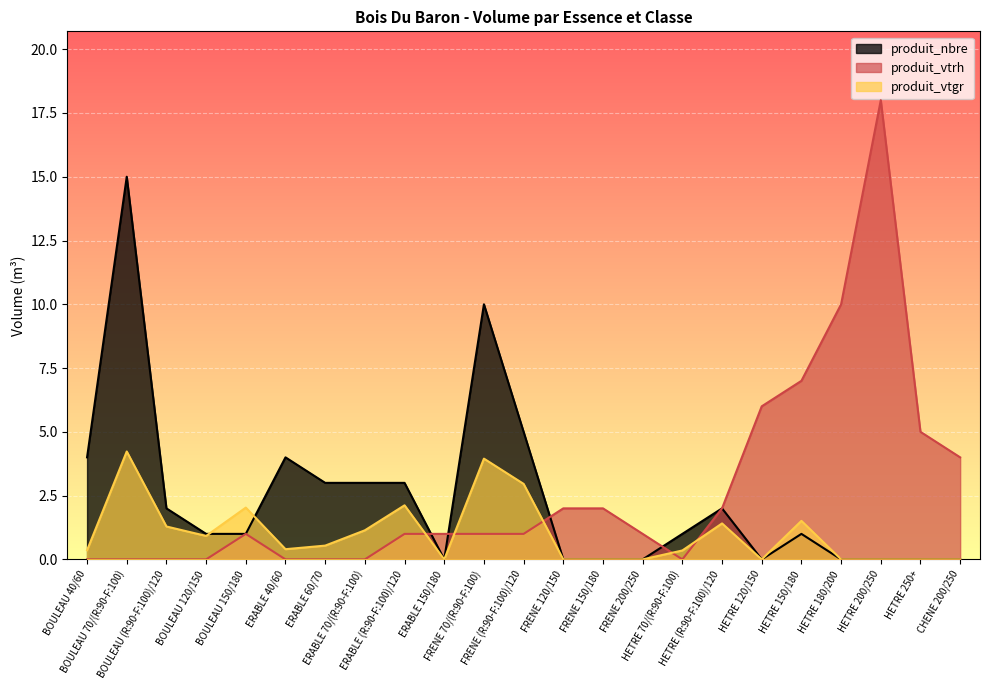

How many data points in produit_vtrh are above 1?

9